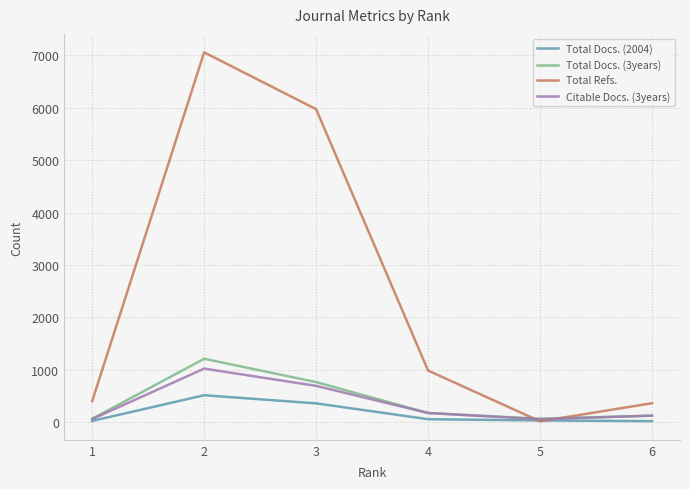

What is the average value of the Citable Docs. (3years) series?

357